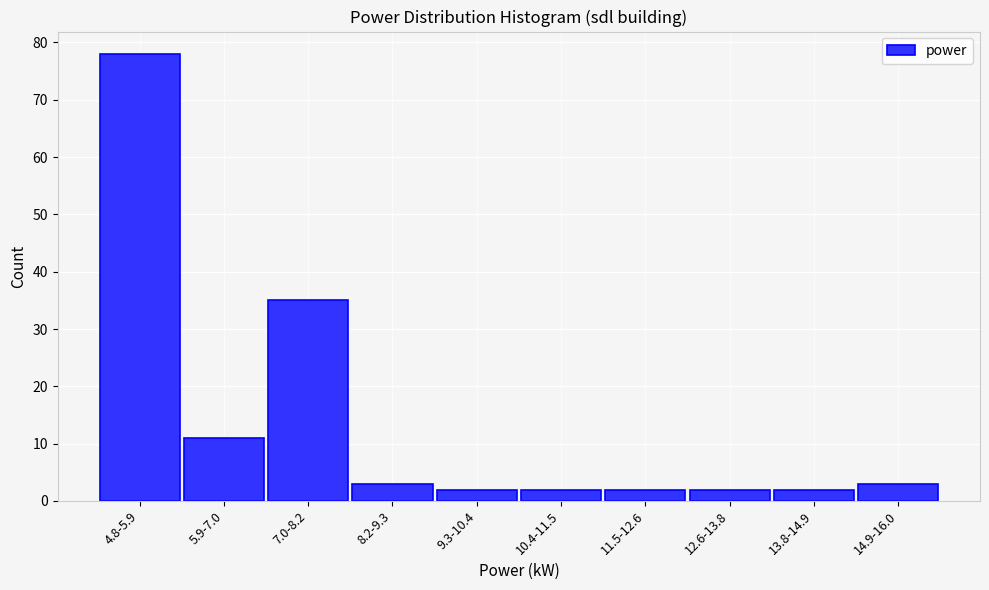

Reading left to right, extract all data points from this chart.

78	11	35	3	2	2	2	2	2	3